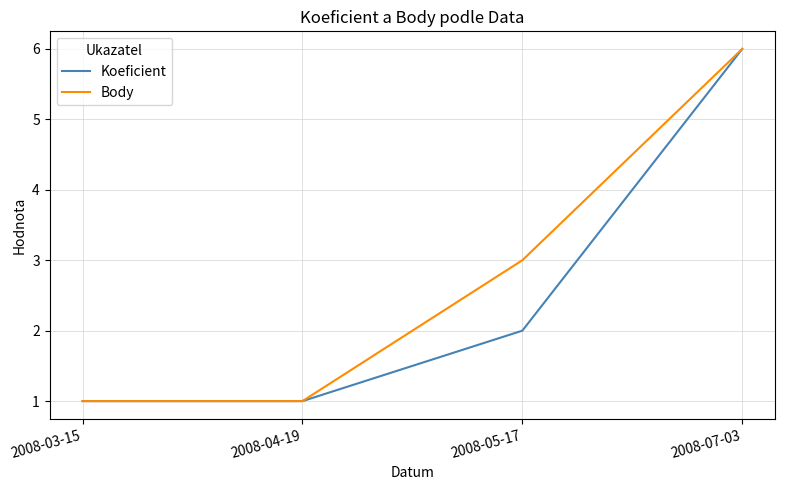

Which series has the largest total across all categories?

Body